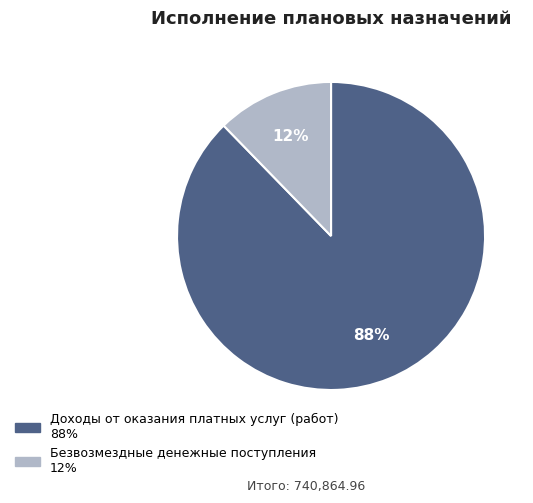

What percentage is the Доходы от оказания платных услуг (работ) slice, to the nearest percent?

88%